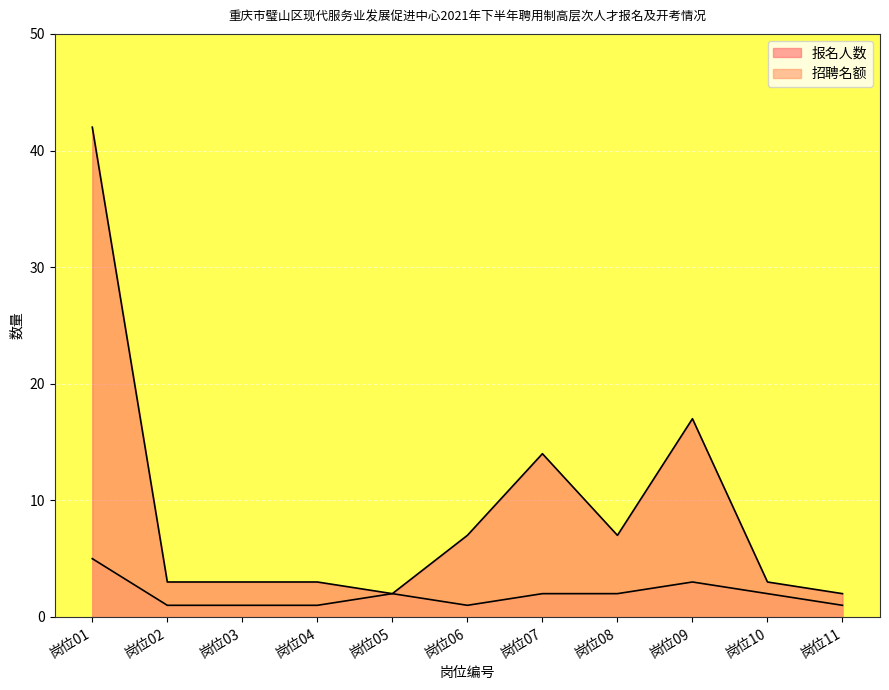

True or false: 招聘名额 and 报名人数 intersect in this chart.

False